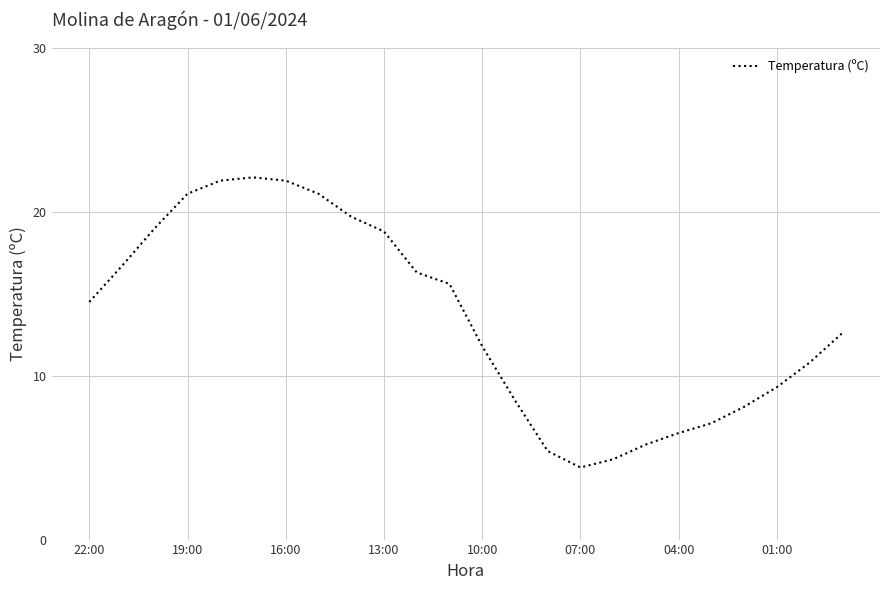

What is the maximum value shown in the chart?

22.1